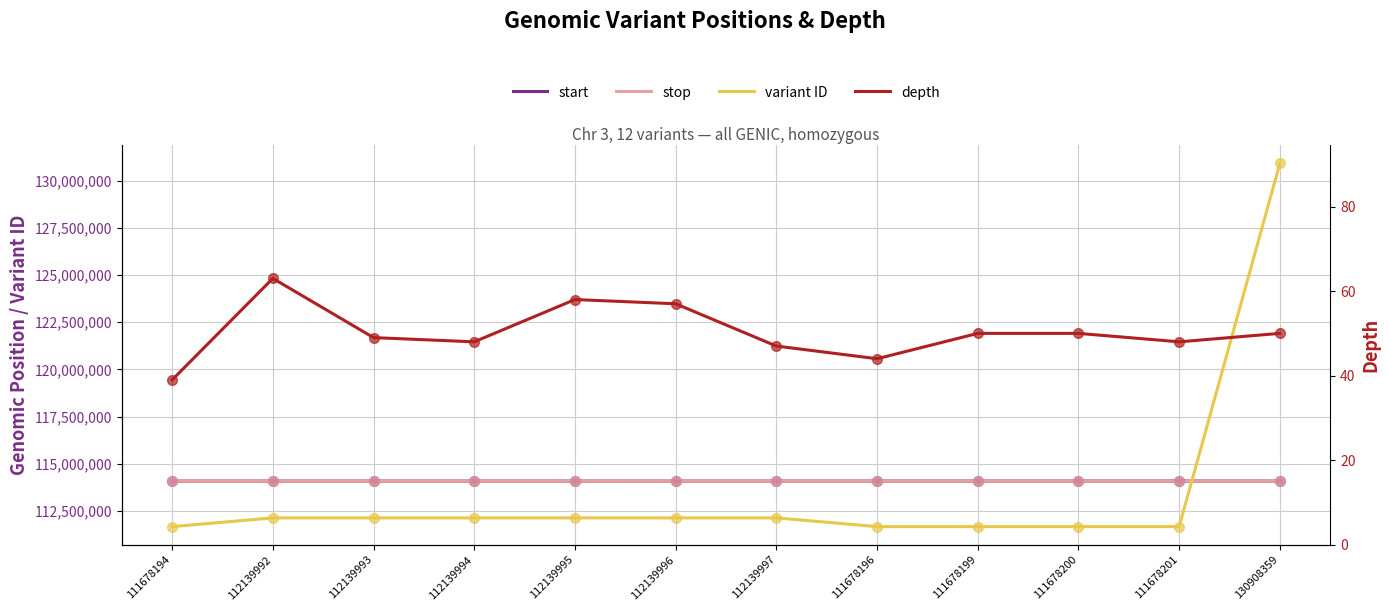

Which series contains the lowest Y value?

depth